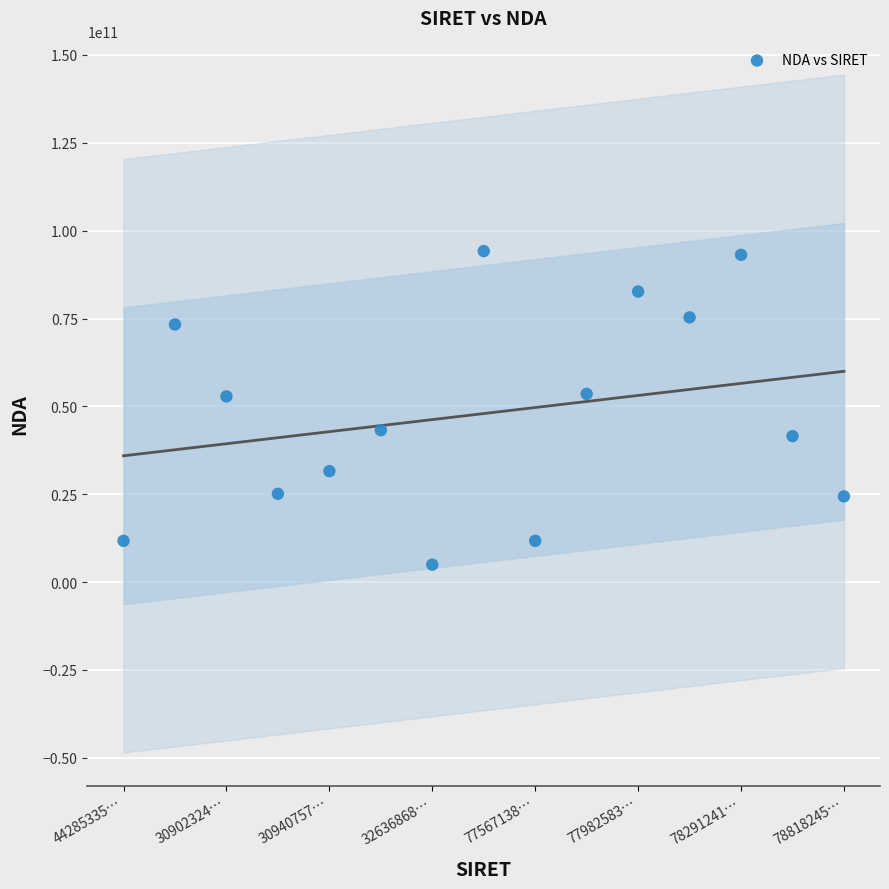

What is the range of Y values (max minus min)?

89228592923